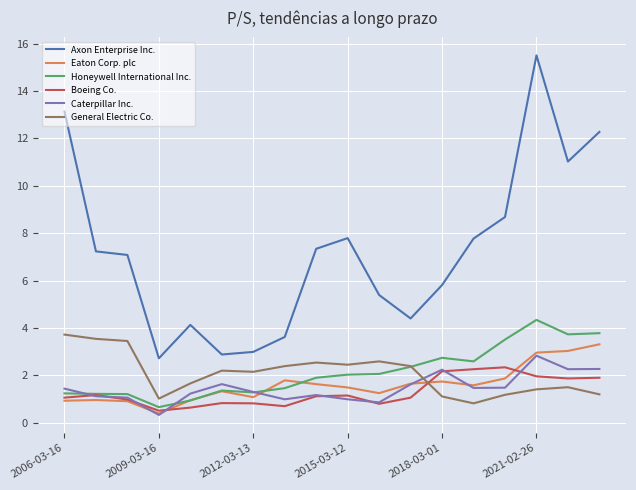

Which series ends up on top after the final intersection of Eaton Corp. plc and General Electric Co.?

Eaton Corp. plc